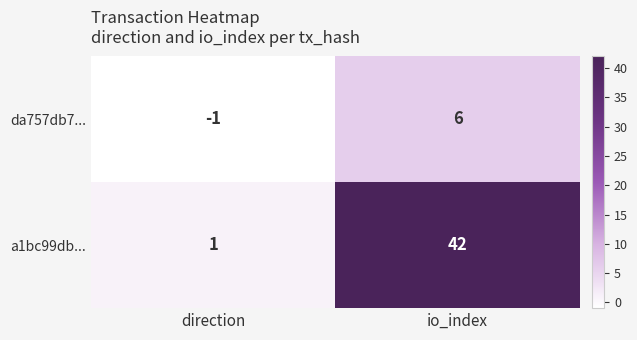

Reading left to right, list all the values displayed in this chart.

da757db7...: -1	6
a1bc99db...: 1	42